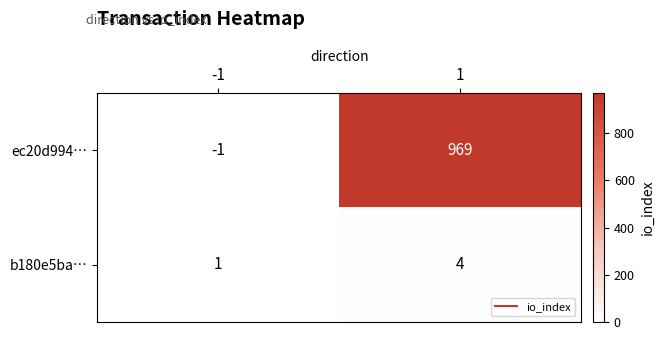

At how many categories does at least one series exceed 777?

1